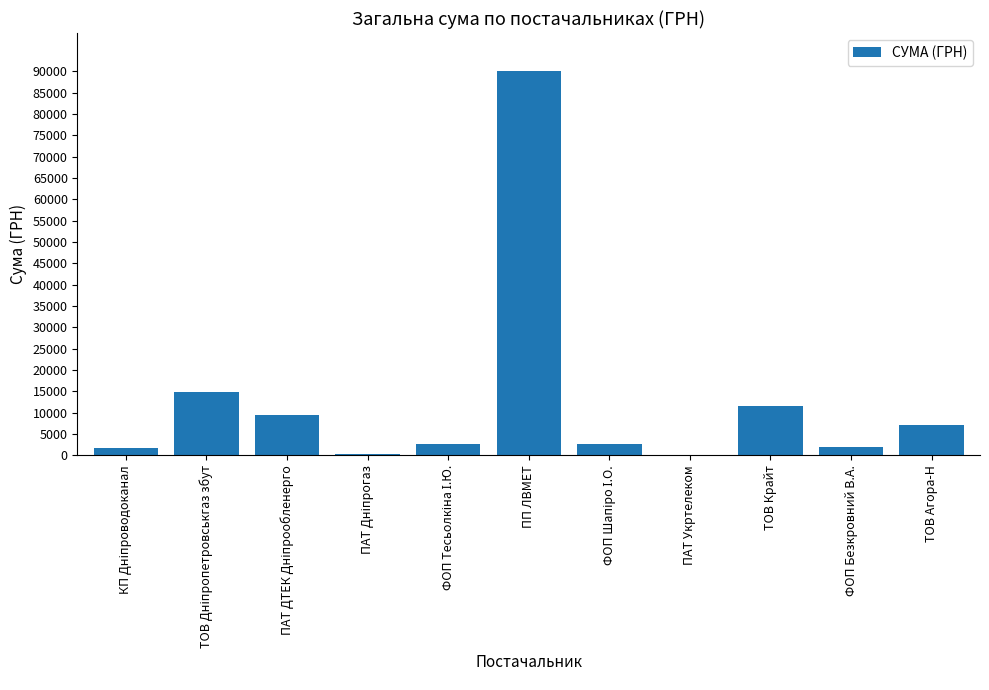

What is the sum of all values?

141982.6